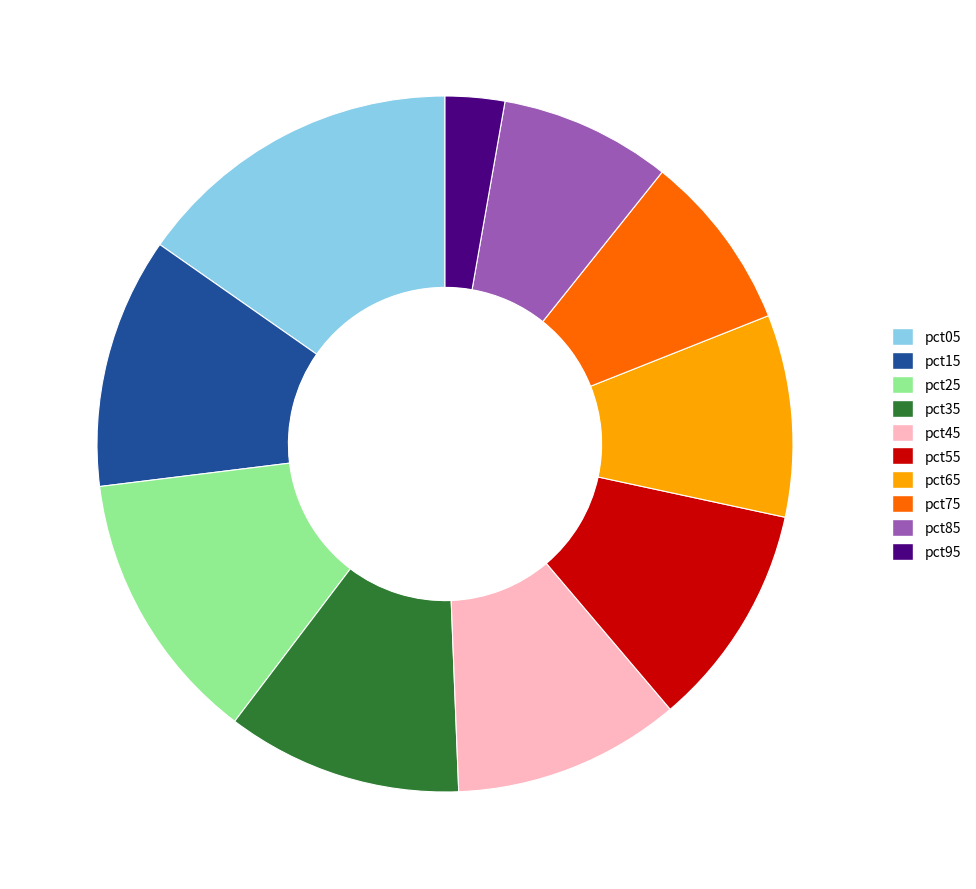

How many segments does this pie chart have?

10